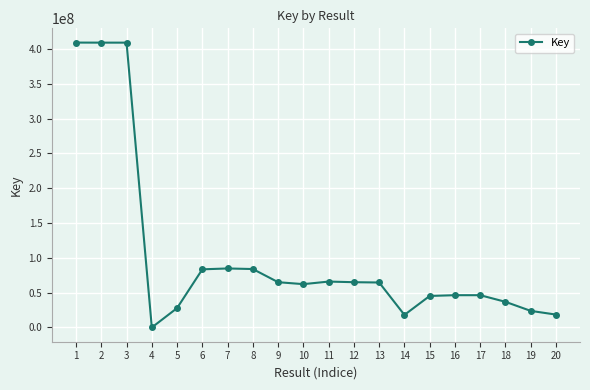

What is the ratio of the value at 18 to the value at 3?

0.1